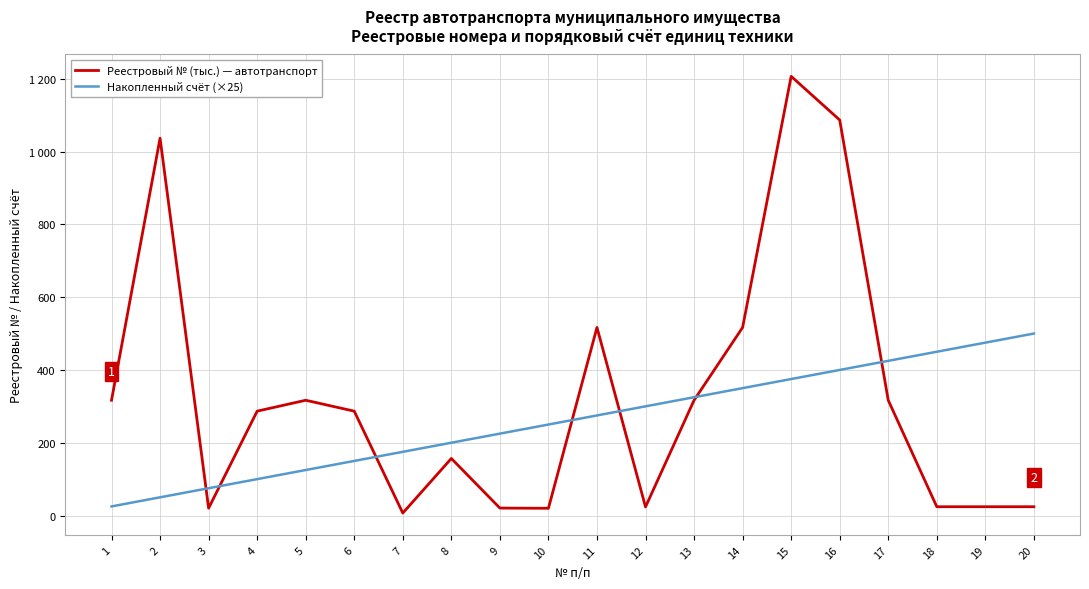

Does the chart display data point markers on the line(s)?

No